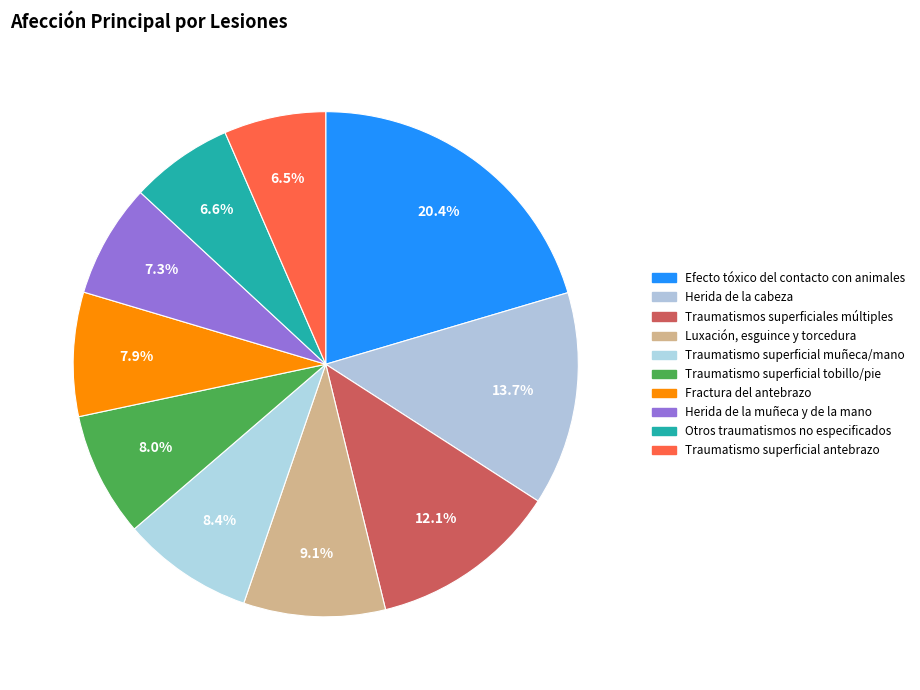

To the nearest percent, what portion does Traumatismos superficiales múltiples represent?

12%